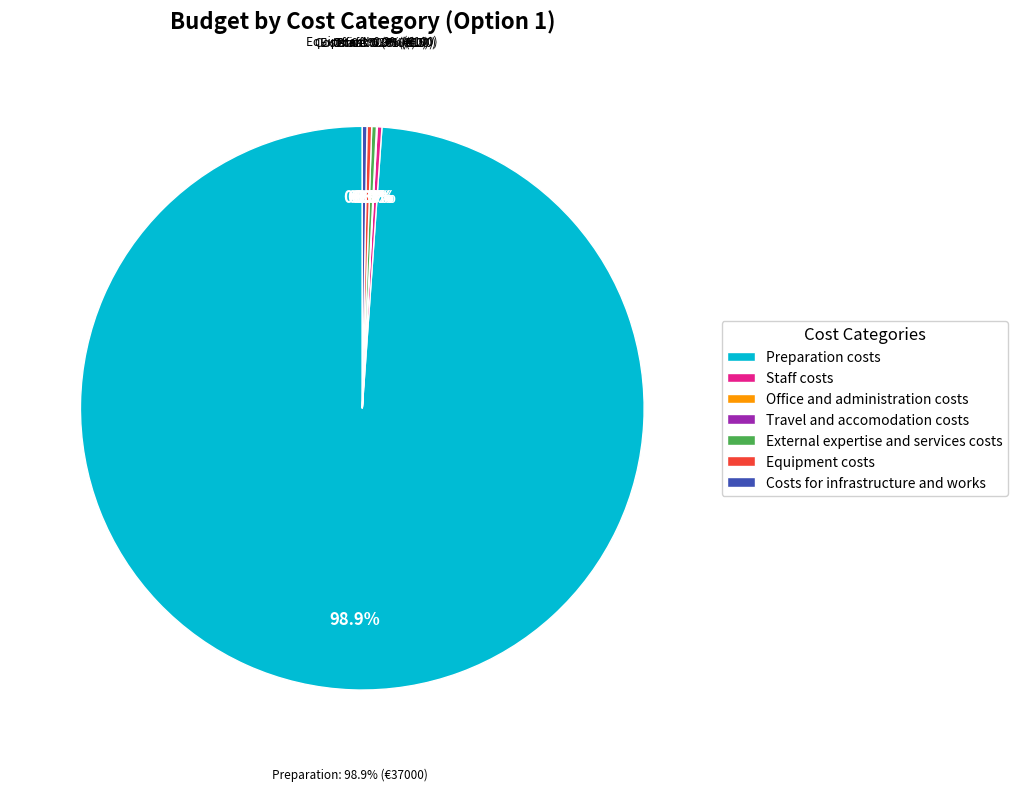

Rank the categories by value from lowest to highest.

Travel and accomodation costs, Office and administration costs, Staff costs, External expertise and services costs, Equipment costs, Costs for infrastructure and works, Preparation costs